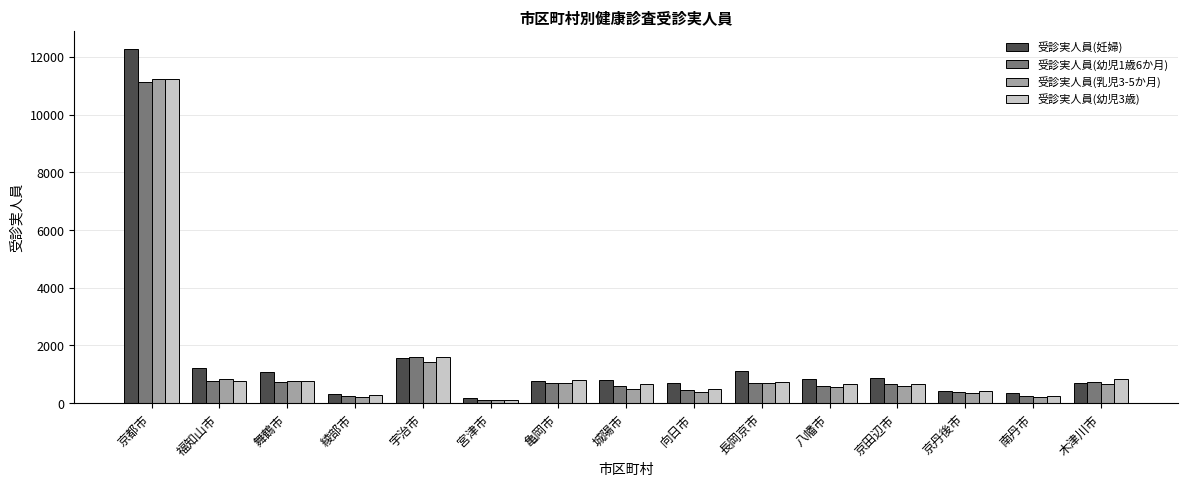

What is the sum of all 受診実人員(幼児1歳6か月) values?

19676